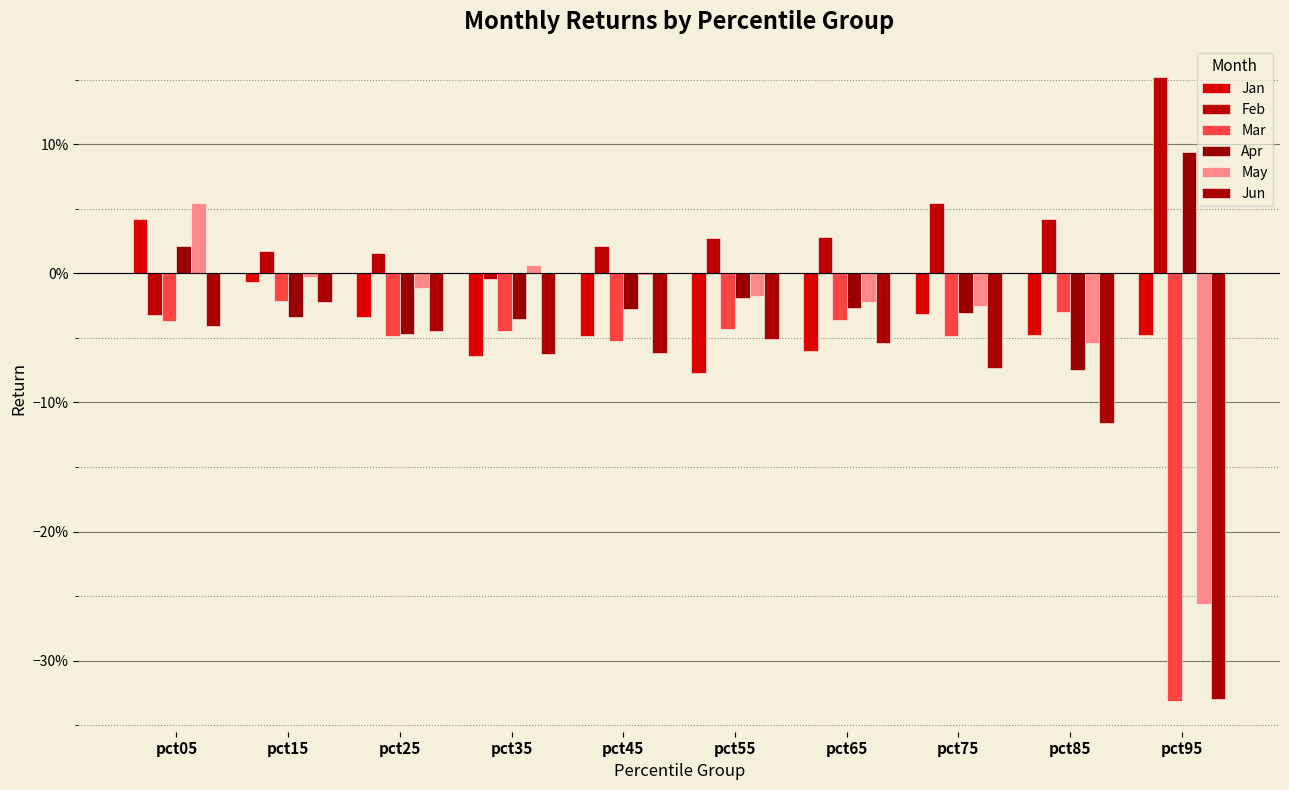

Are the bars grouped side by side (vs. stacked)?

Yes